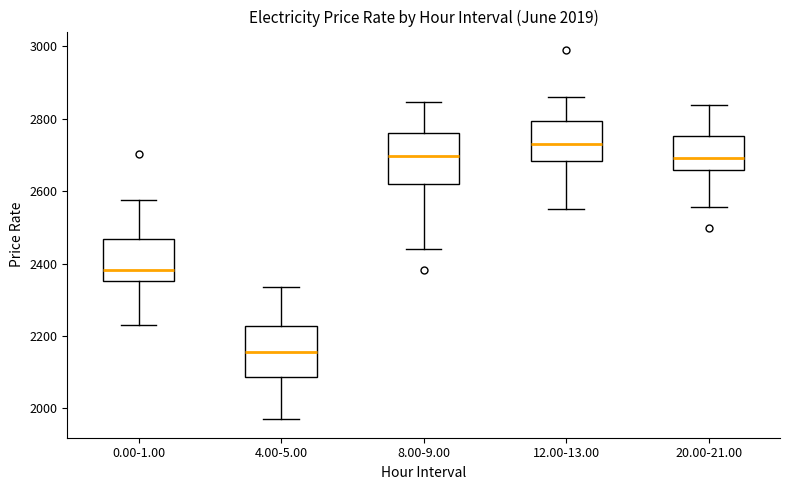

Reading left to right, transcribe this box plot: for each box, give where its median line is, the range the box spans, and where its two whiskers end, as read against the y-axis. The values are not printed on the chart, so give them approximately, as read against the axis.

0.00-1.00: median 2380, box 2360 to 2460, whiskers 2220 to 2580
4.00-5.00: median 2160, box 2080 to 2220, whiskers 1980 to 2340
8.00-9.00: median 2700, box 2620 to 2760, whiskers 2440 to 2840
12.00-13.00: median 2720, box 2680 to 2800, whiskers 2560 to 2860
20.00-21.00: median 2700, box 2660 to 2760, whiskers 2560 to 2840